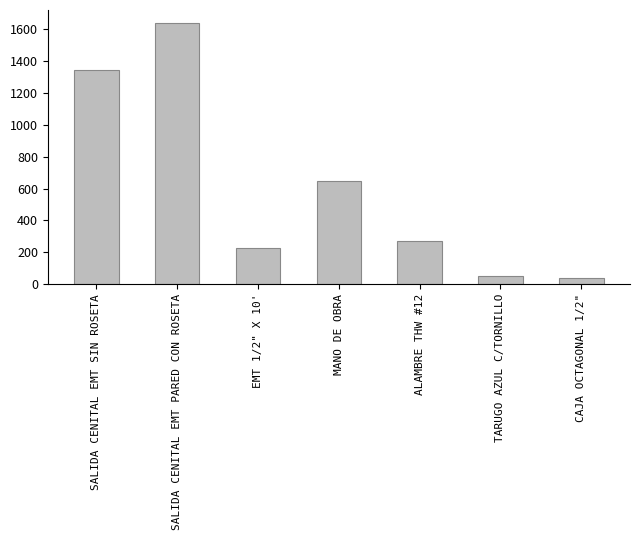

The chart shows a value of 1639.7 at SALIDA CENITAL EMT PARED CON ROSETA. True or false?

True